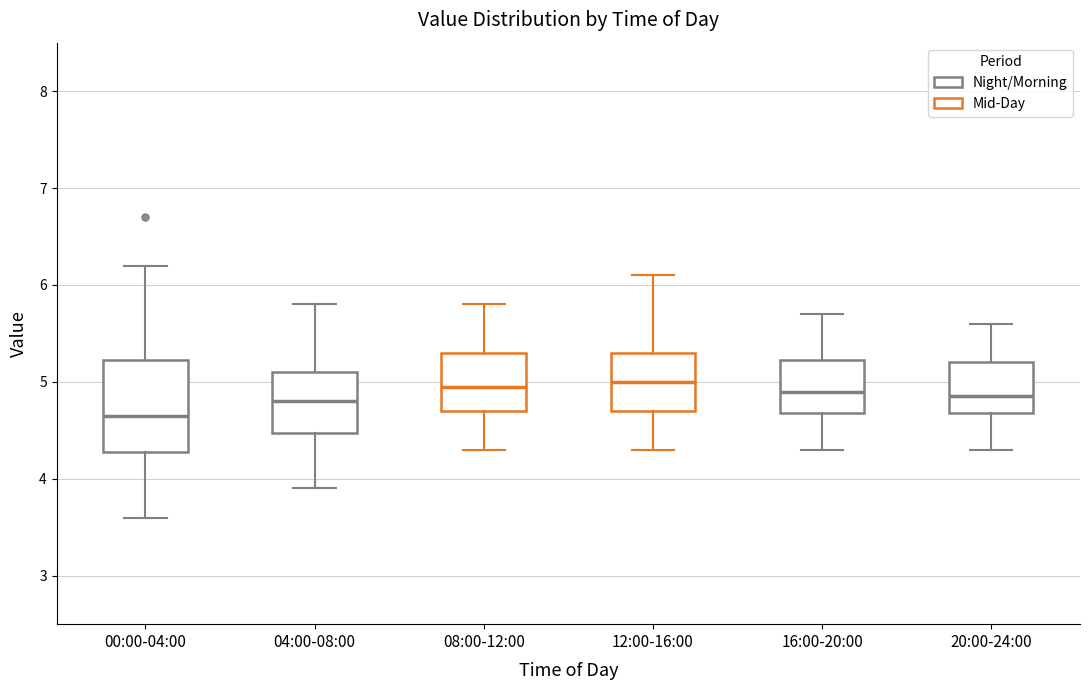

Reading left to right, read every box against the y-axis: the position of its median line, the range the box covers, and the ends of its whiskers. The values are not printed on the chart, so give them approximately, as read against the axis.

00:00-04:00: median 4.7, box 4.3 to 5.2, whiskers 3.6 to 6.2
04:00-08:00: median 4.8, box 4.5 to 5.1, whiskers 3.9 to 5.8
08:00-12:00: median 5.0, box 4.7 to 5.3, whiskers 4.3 to 5.8
12:00-16:00: median 5.0, box 4.7 to 5.3, whiskers 4.3 to 6.1
16:00-20:00: median 4.9, box 4.7 to 5.2, whiskers 4.3 to 5.7
20:00-24:00: median 4.9, box 4.7 to 5.2, whiskers 4.3 to 5.6